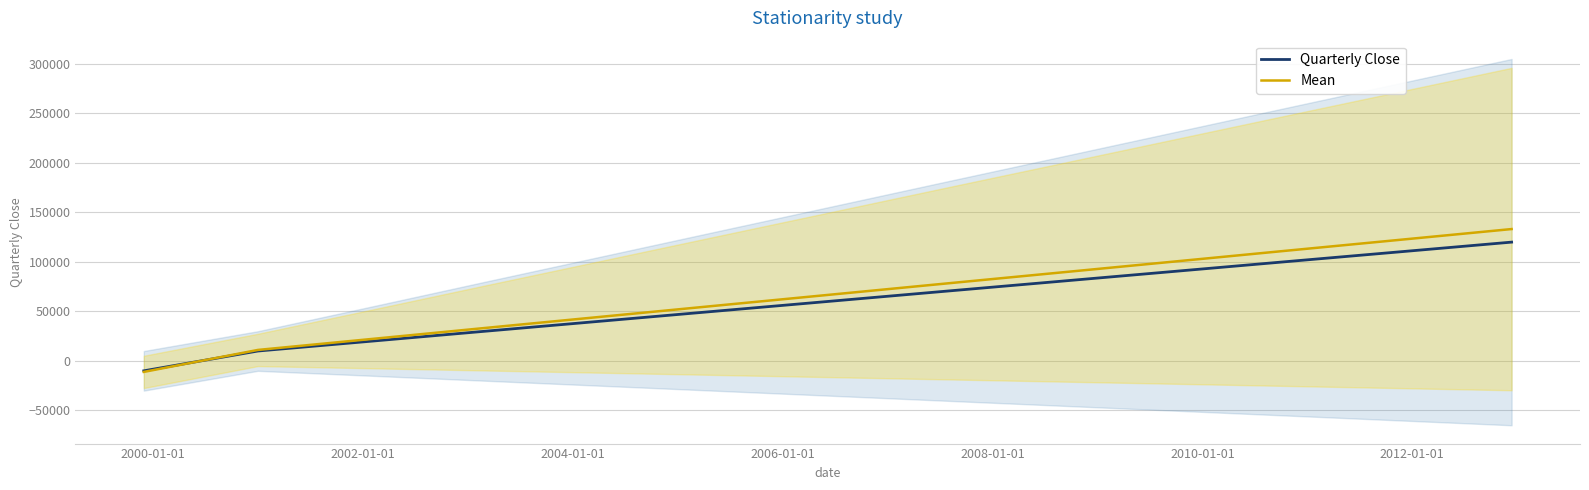

What is the average value of the Quarterly Close series?

59230.8